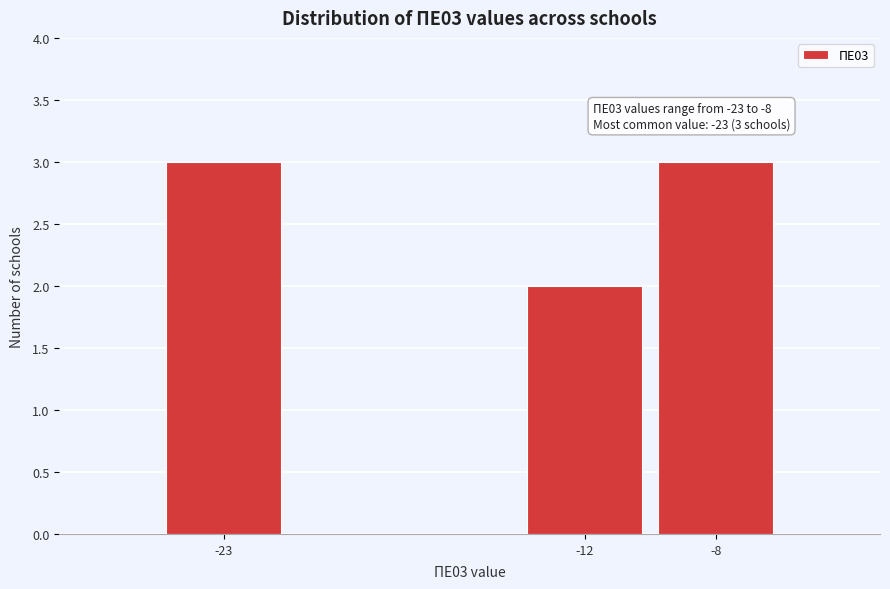

Reading right to left, extract all data points from this chart.

3	2	3